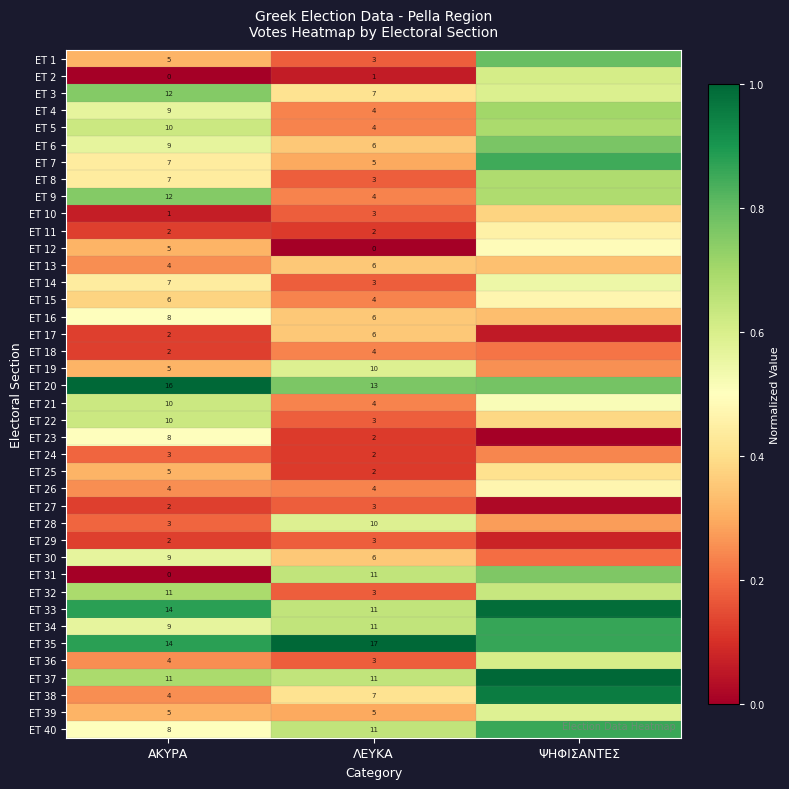

Is the value of ET 36 at ΛΕΥΚΑ greater than the value of ET 13 at ΛΕΥΚΑ?

No